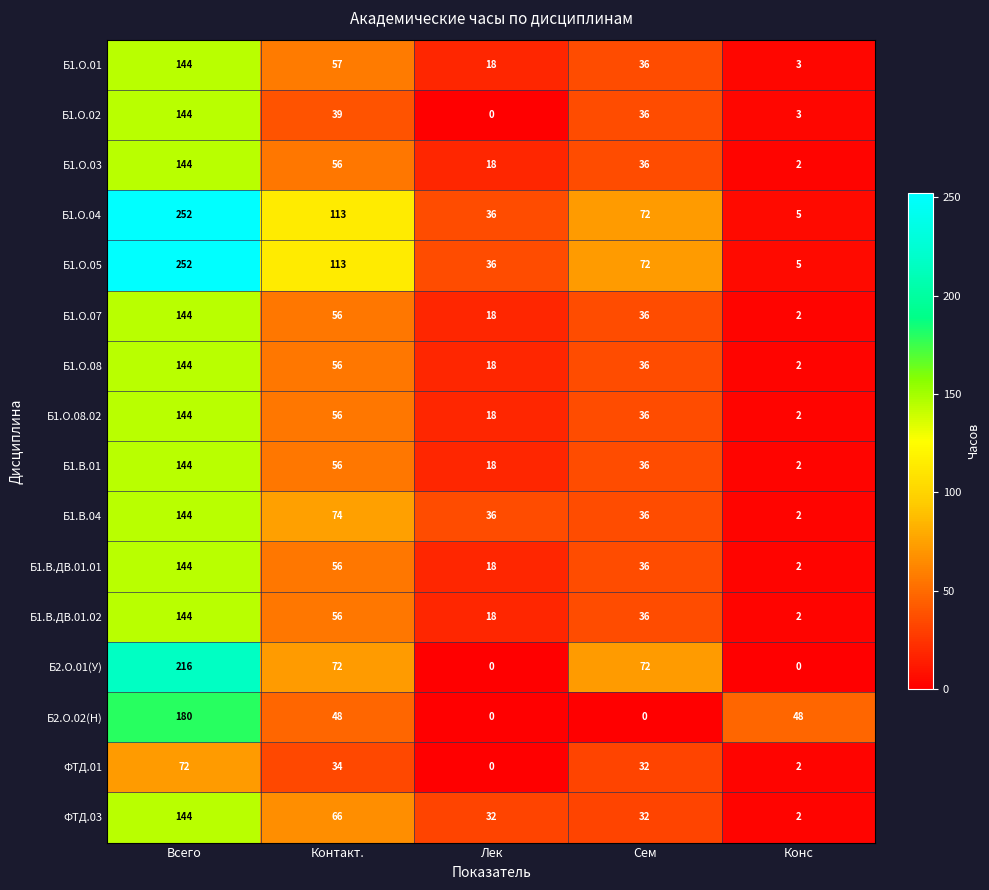

What is the difference between the highest and lowest values at Сем?

72